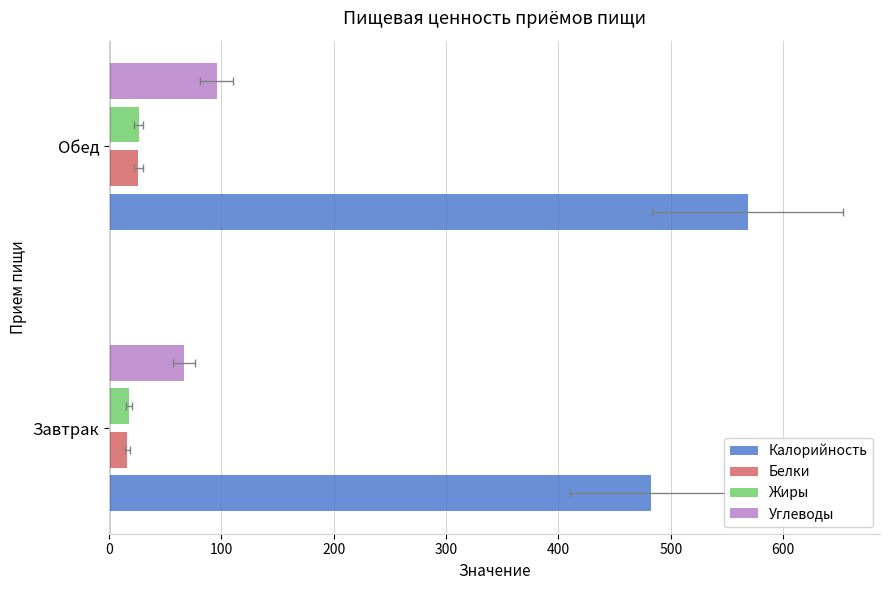

What is the difference between the Белки values at Завтрак and Обед?

9.9